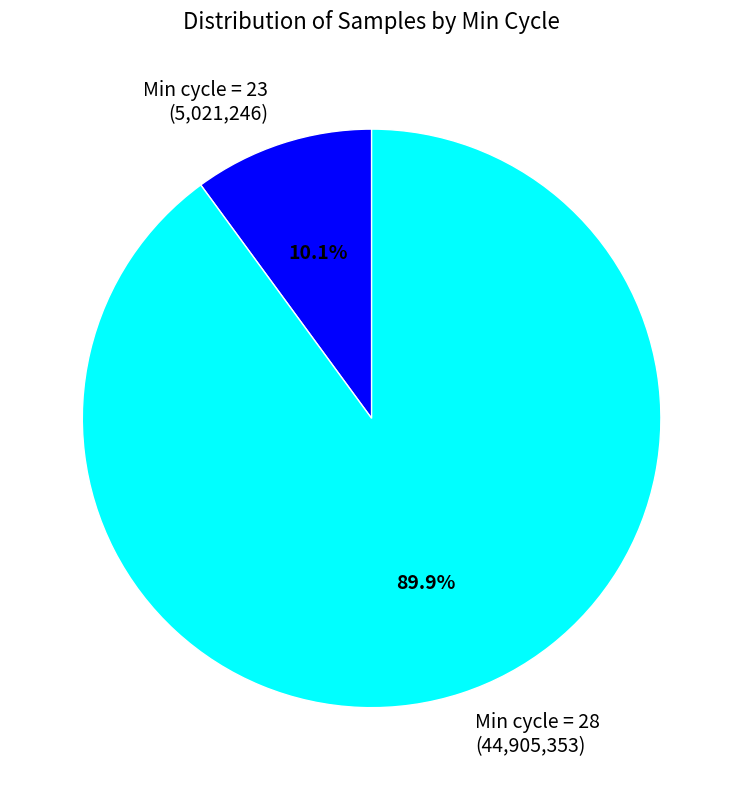

Which slice is the smallest?

Min cycle = 23 (5,021,246)